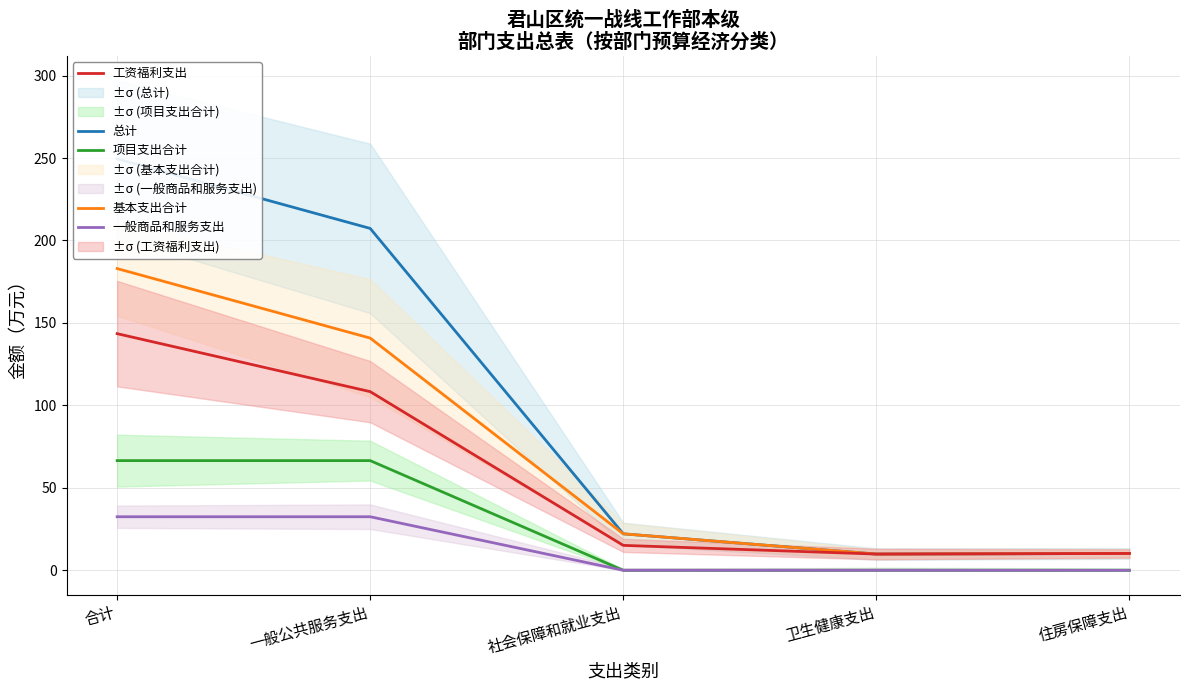

True or false: 总计 has a value of 22.1 at 社会保障和就业支出.

True